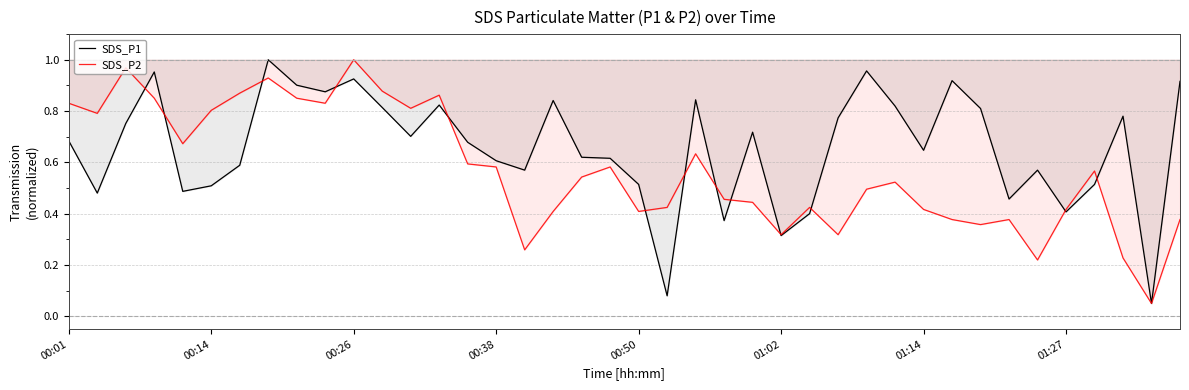

Reading left to right, what are all the values shown in this chart?

SDS_P1: 0.7	0.5	0.8	1.0	0.5	0.5	0.6	1.0	0.9	0.9	0.9	0.8	0.7	0.8	0.7	0.6	0.6	0.8	0.6	0.6	0.5	0.1	0.8	0.4	0.7	0.3	0.4	0.8	1.0	0.8	0.6	0.9	0.8	0.5	0.6	0.4	0.5	0.8	0.1	0.9
SDS_P2: 0.8	0.8	1.0	0.9	0.7	0.8	0.9	0.9	0.9	0.8	1.0	0.9	0.8	0.9	0.6	0.6	0.3	0.4	0.5	0.6	0.4	0.4	0.6	0.5	0.4	0.3	0.4	0.3	0.5	0.5	0.4	0.4	0.4	0.4	0.2	0.4	0.6	0.2	0.1	0.4